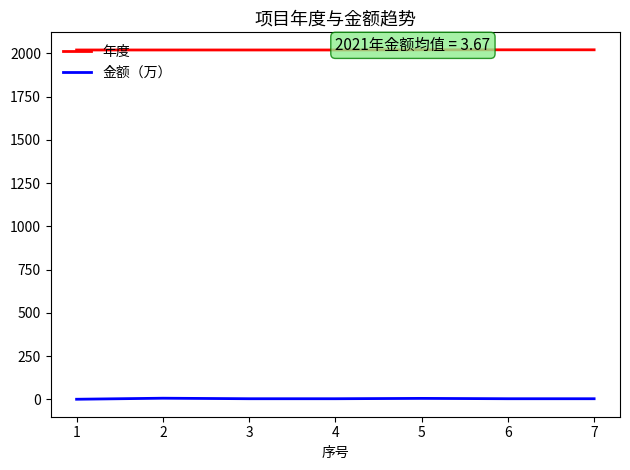

Rank the series by their maximum value, from highest to lowest.

年度, 金额（万）